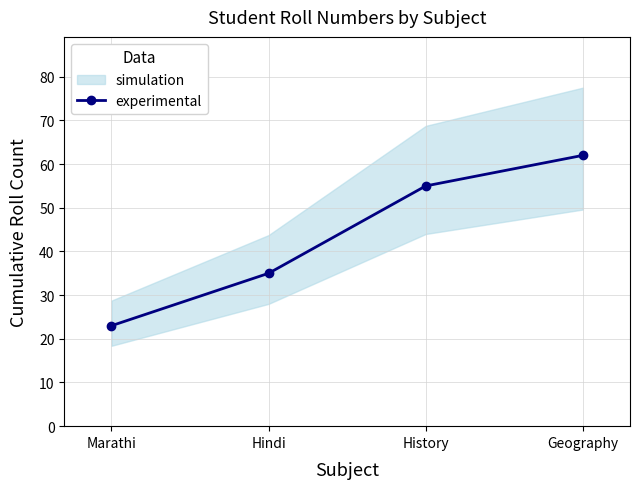

Count the values in the range 35 to 62.

3